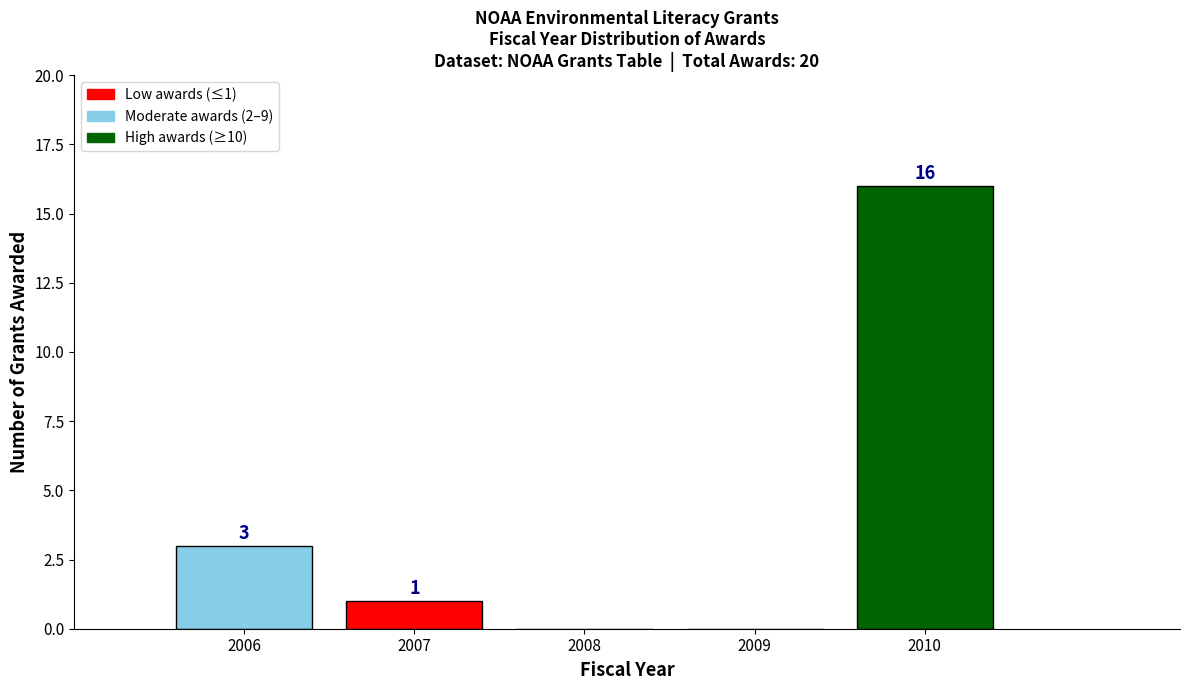

Reading left to right, list all the values displayed in this chart.

2006=3	2007=1	2008=0	2009=0	2010=16